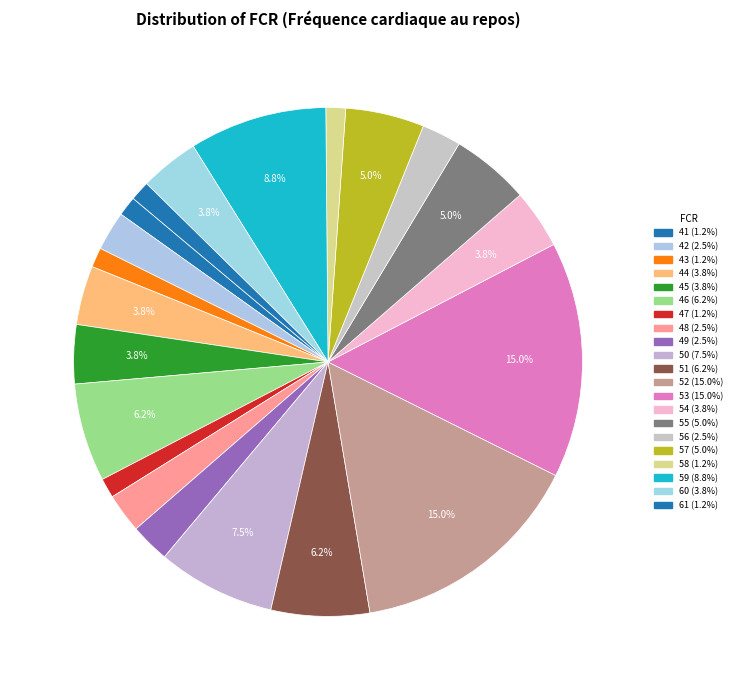

What is the largest slice in the pie chart?

52